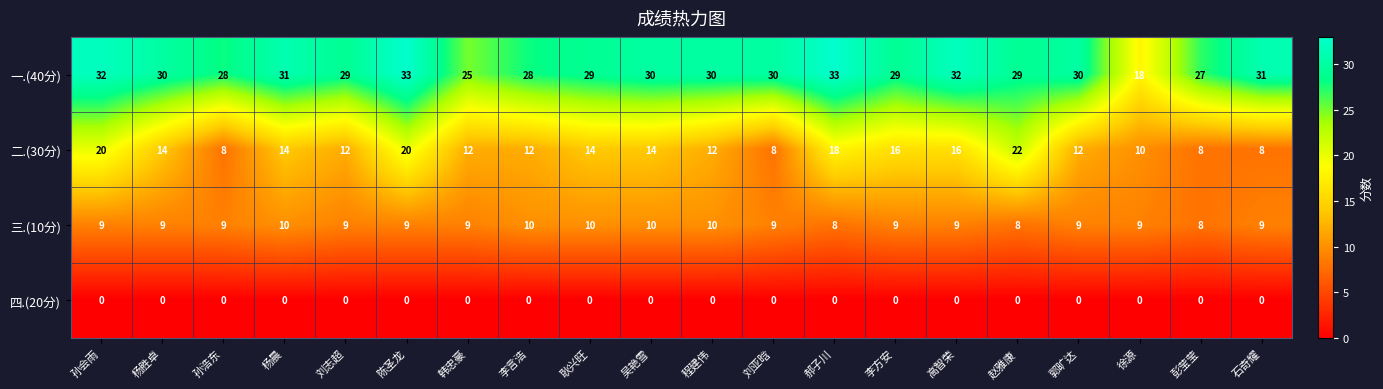

Which series changed the most between 孙会雨 and 李言浩?

二.(30分)